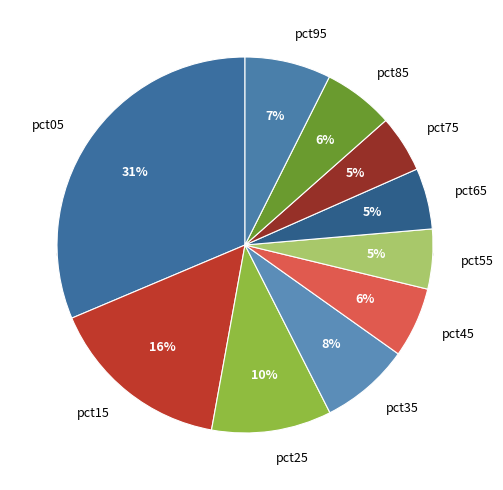

The pct65 slice represents 5% of the pie. True or false?

True